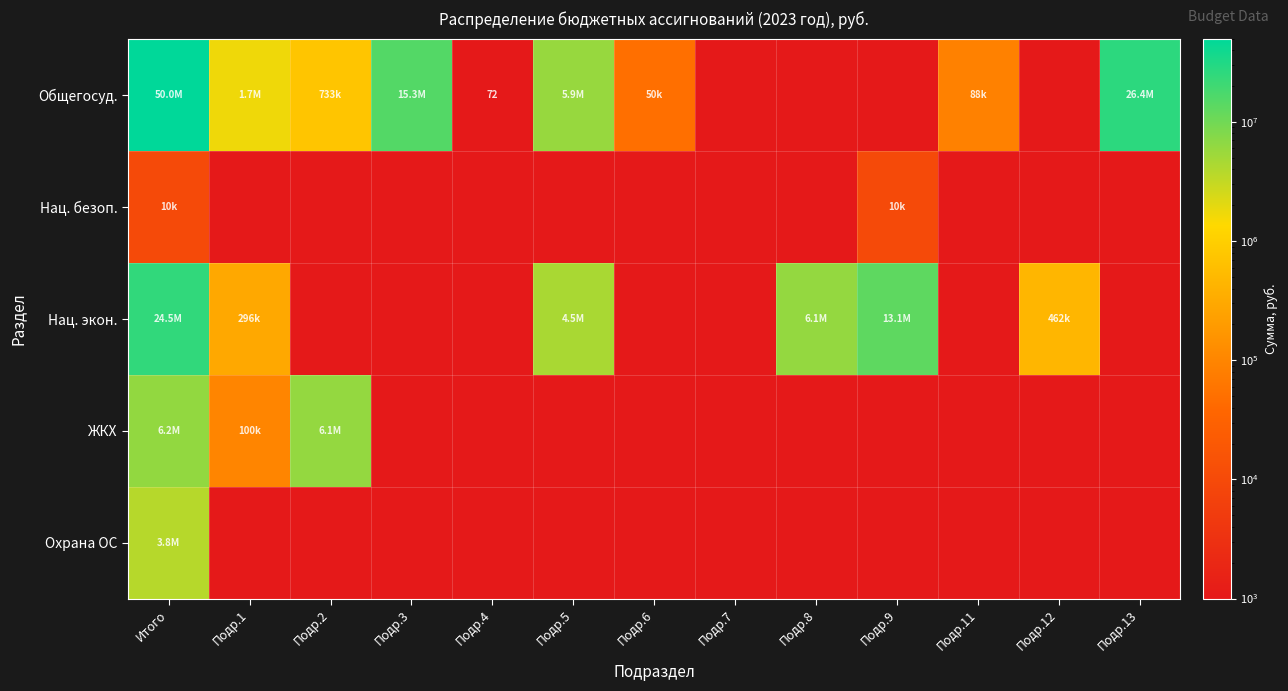

The Нац. безоп. series shows 1000.0 at Подр.4. True or false?

True